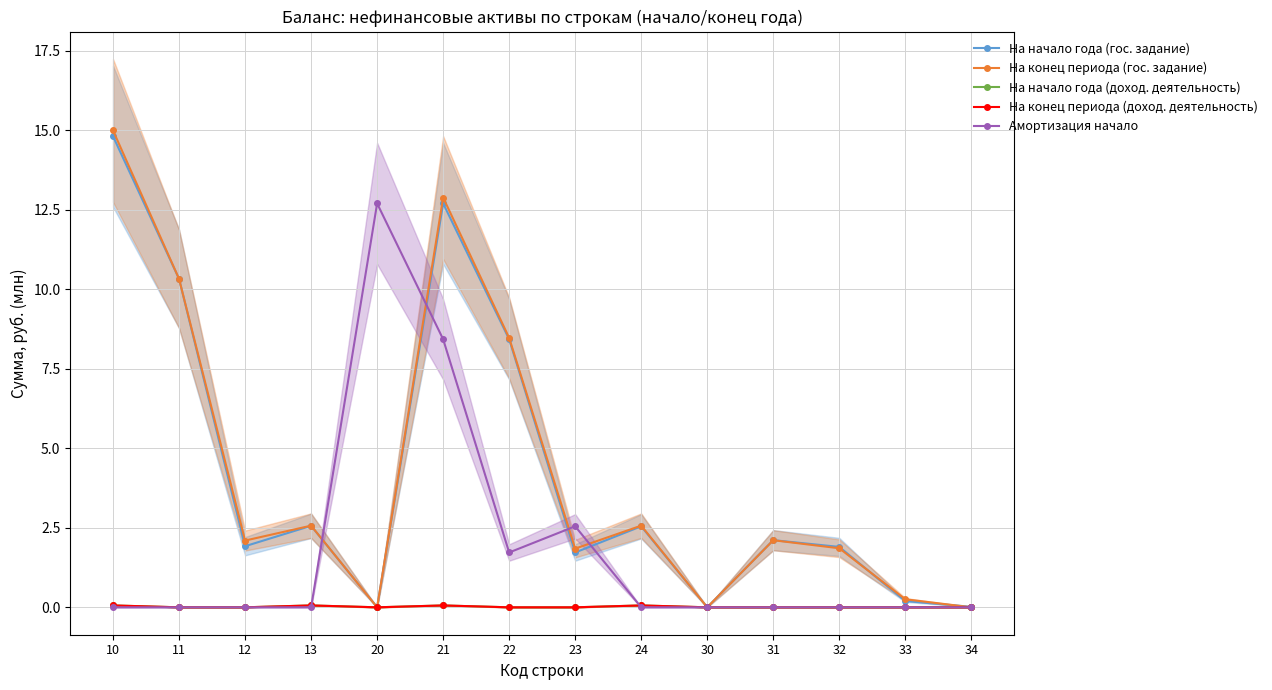

After their last crossing, which series has the higher values: На начало года (гос. задание) or Амортизация начало?

На начало года (гос. задание)